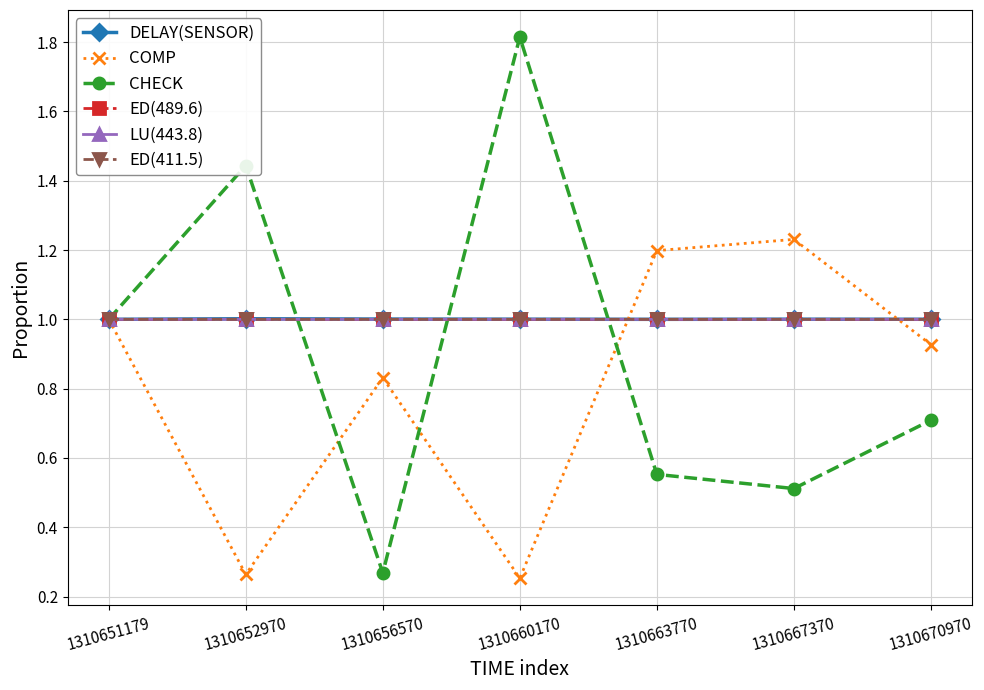

After their last crossing, which series has the higher values: CHECK or ED(411.5)?

ED(411.5)